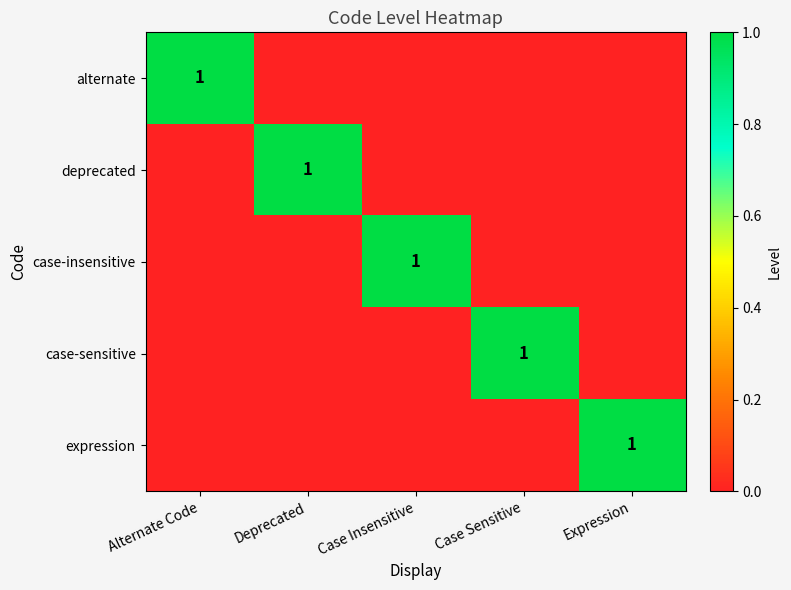

At which category is the sum across all series the highest?

Alternate Code